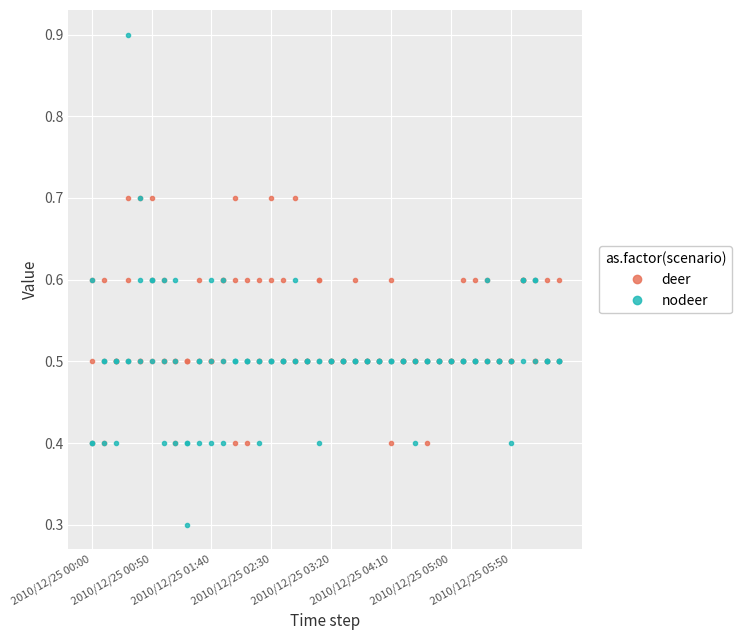

True or false: deer and nodeer intersect in this chart.

True